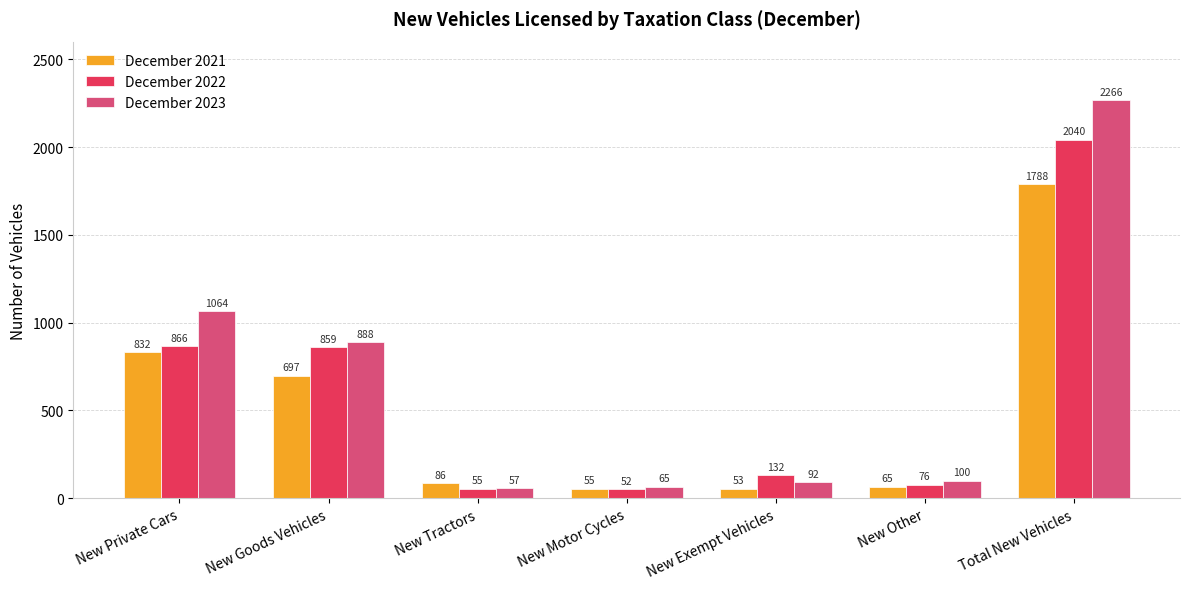

At which category is the sum across all series the highest?

Total New Vehicles